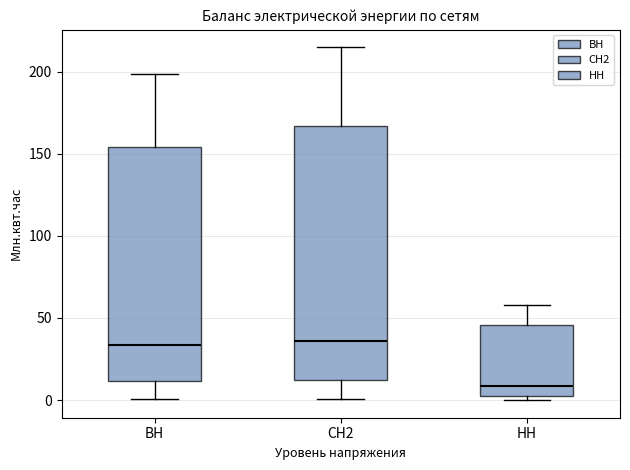

Reading left to right, transcribe this box plot: for each box, give where its median line is, the range the box spans, and where its two whiskers end, as read against the y-axis. The values are not printed on the chart, so give them approximately, as read against the axis.

ВН: median 35, box 10 to 155, whiskers 0 to 200
СН2: median 35, box 10 to 165, whiskers 0 to 215
НН: median 10, box 0 to 45, whiskers 0 (just below the box's lower edge) to 60